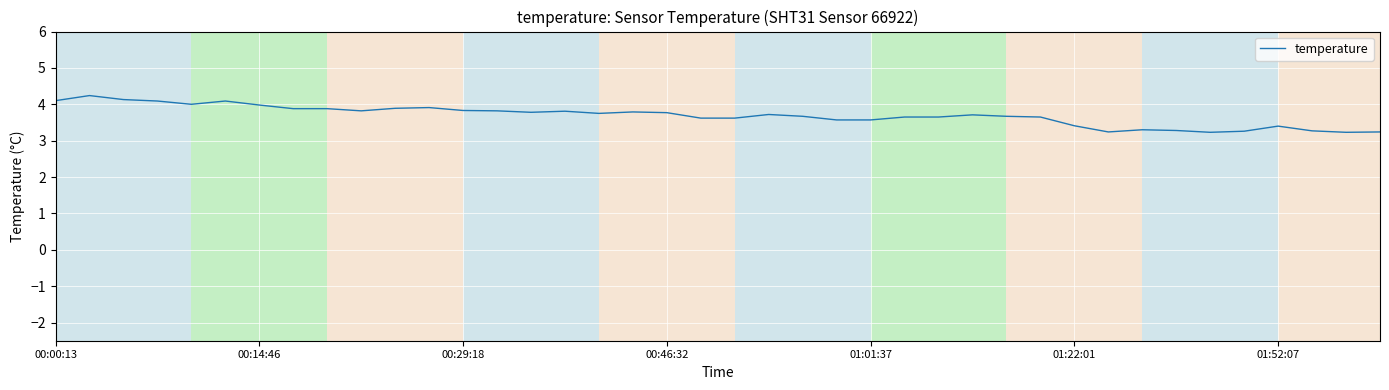

What is the average value?

3.7